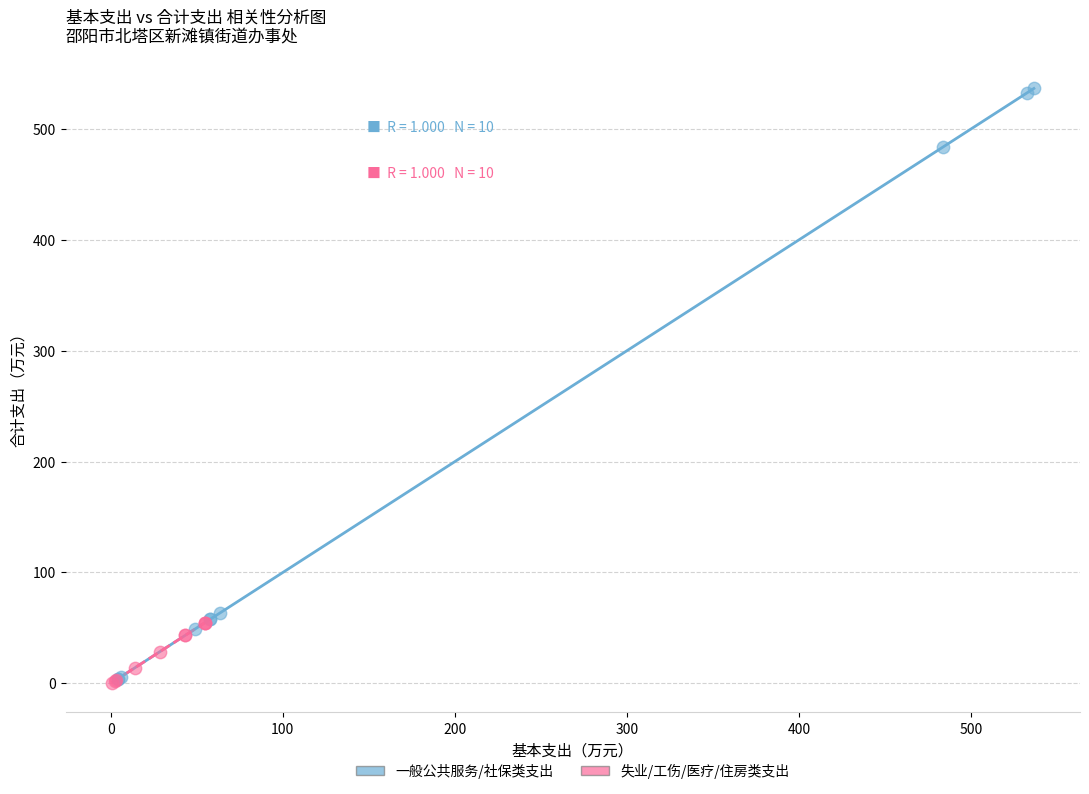

Which series reaches the maximum Y coordinate?

一般公共服务/社保类支出